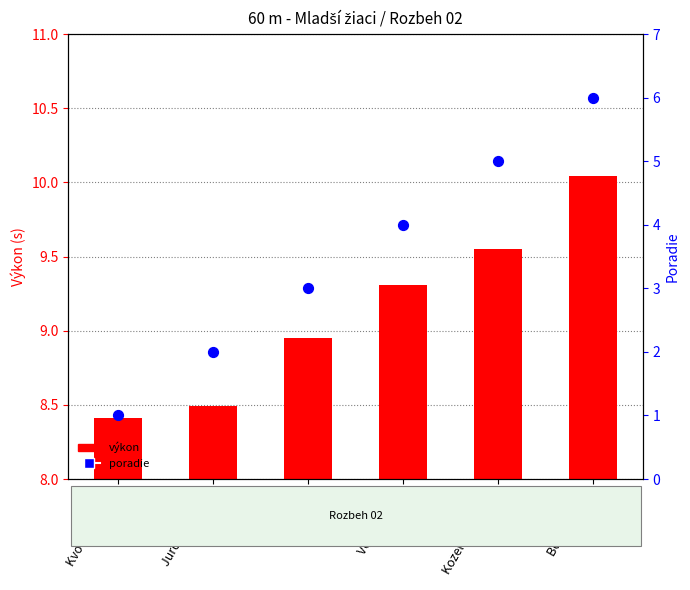

What is the ratio of the value at Kvočák Tomáš to the value at Kóča Filip?

0.3